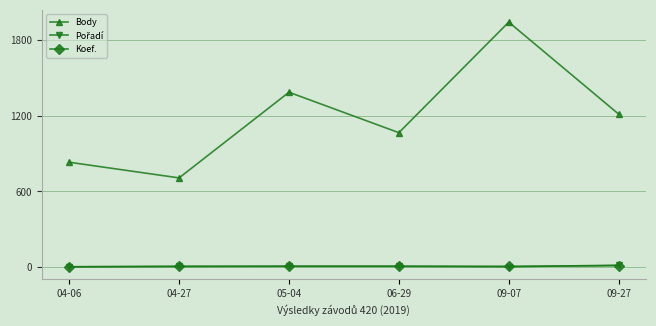

Does the chart display data point markers on the line(s)?

Yes